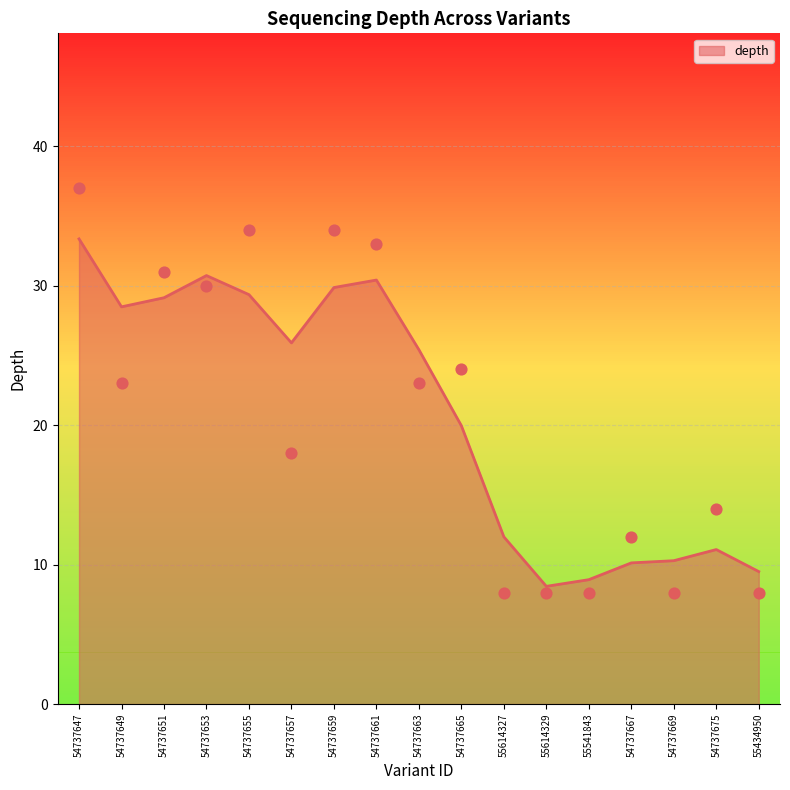

What is the ratio of the value at 54737669 to the value at 55434950?

1.0